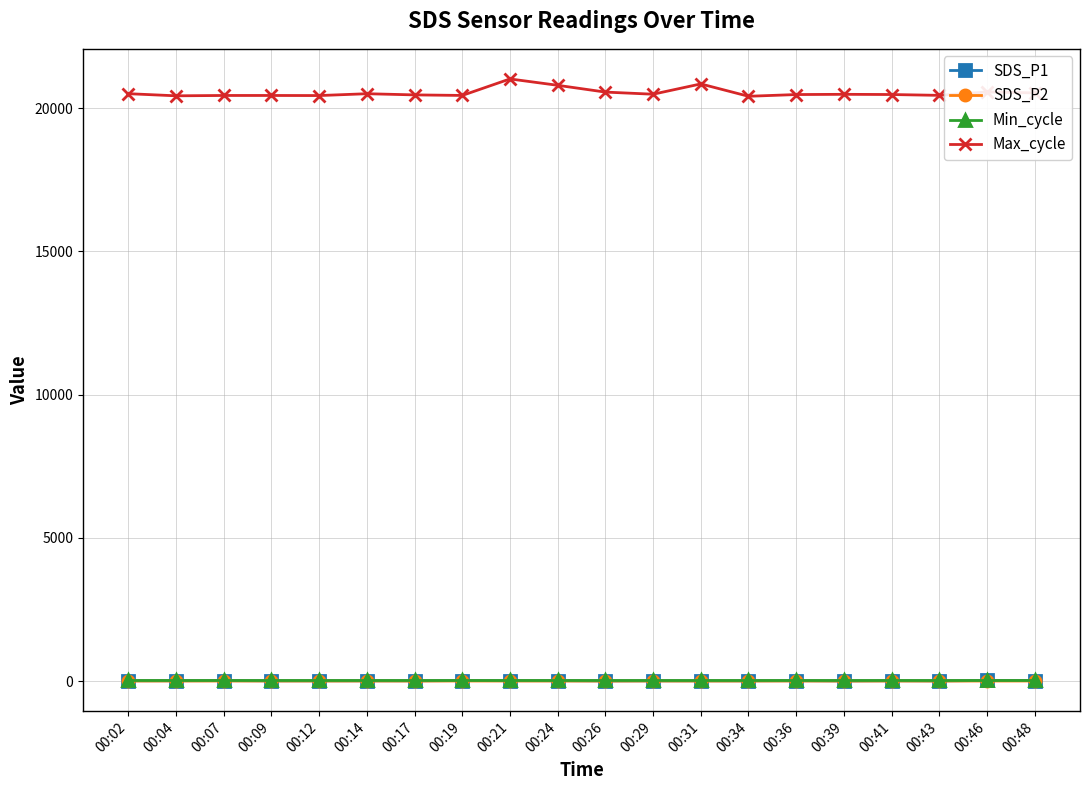

True or false: SDS_P1 has more than 2 points higher than both neighbors.

True